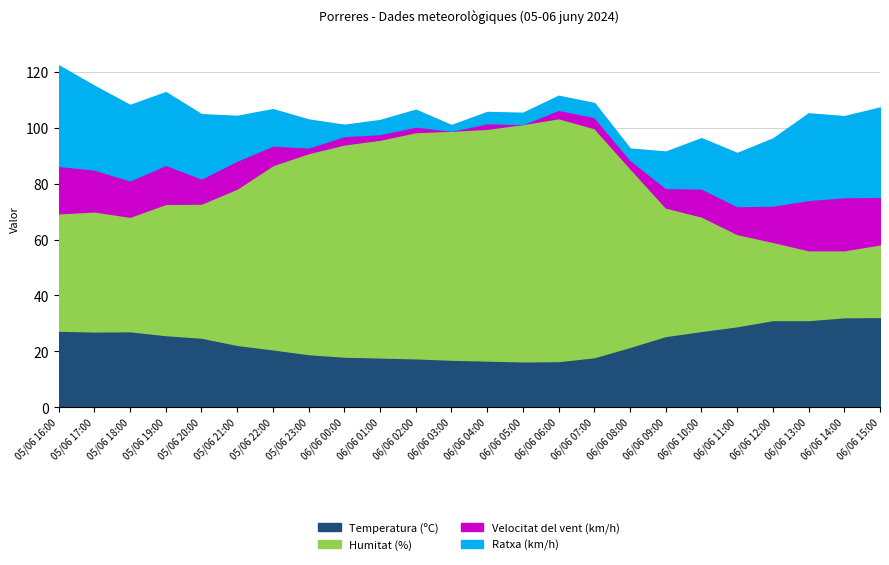

True or false: Velocitat del vent (km/h) and Ratxa (km/h) cross at least once.

False